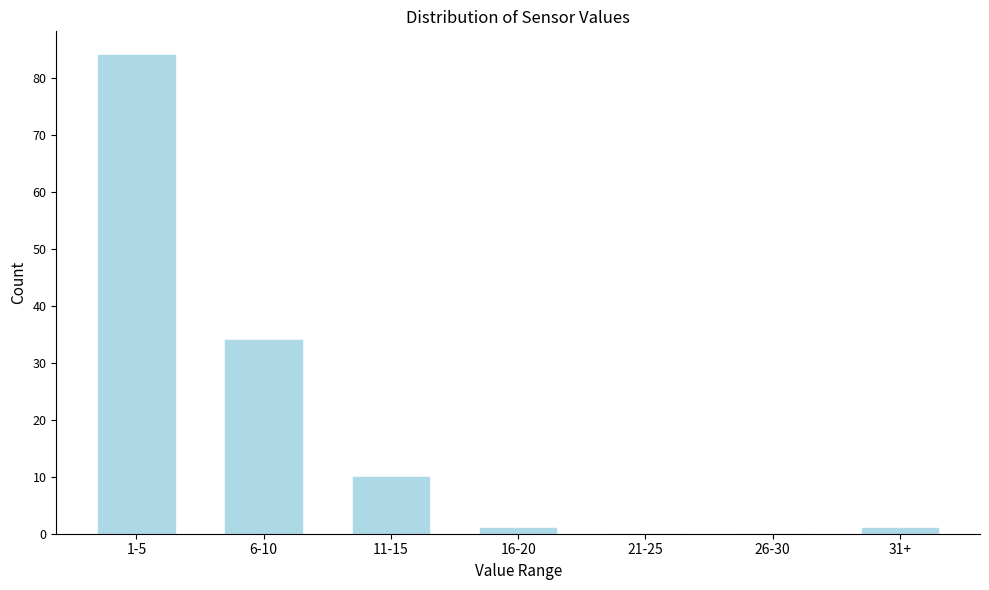

Reading right to left, extract all data points from this chart.

31+=1	26-30=0	21-25=0	16-20=1	11-15=10	6-10=34	1-5=84